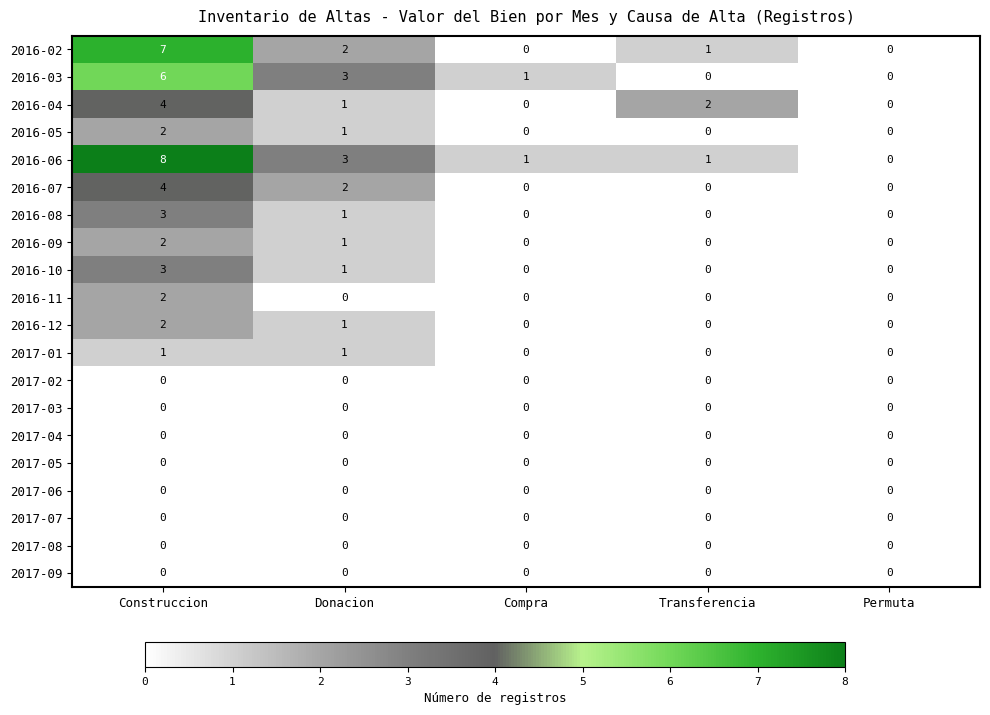

What is the spread (max minus min) of values at Donacion?

3